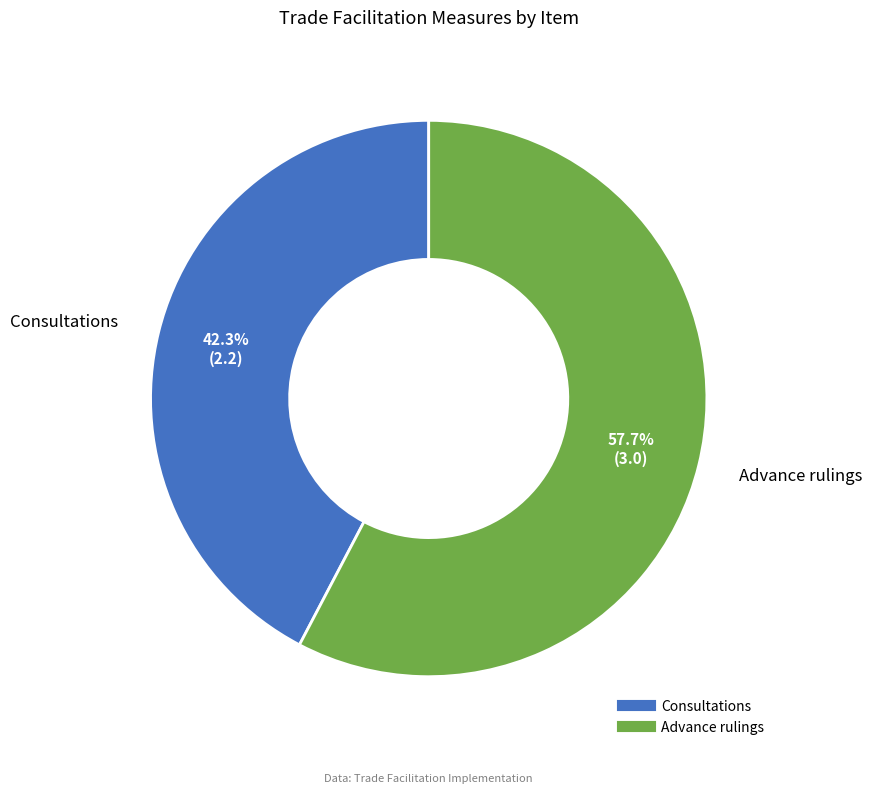

Is Advance rulings the majority of the pie?

Yes